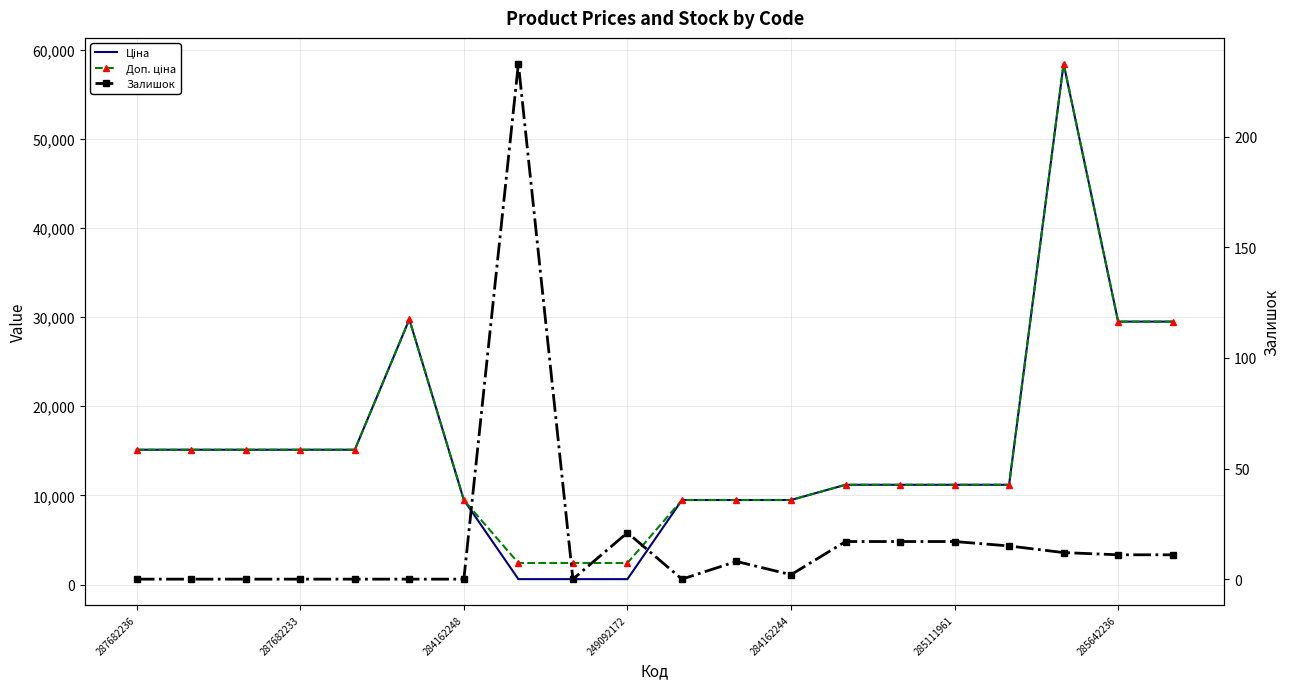

The value of Ціна at 249092172 is 603.7. True or false?

True